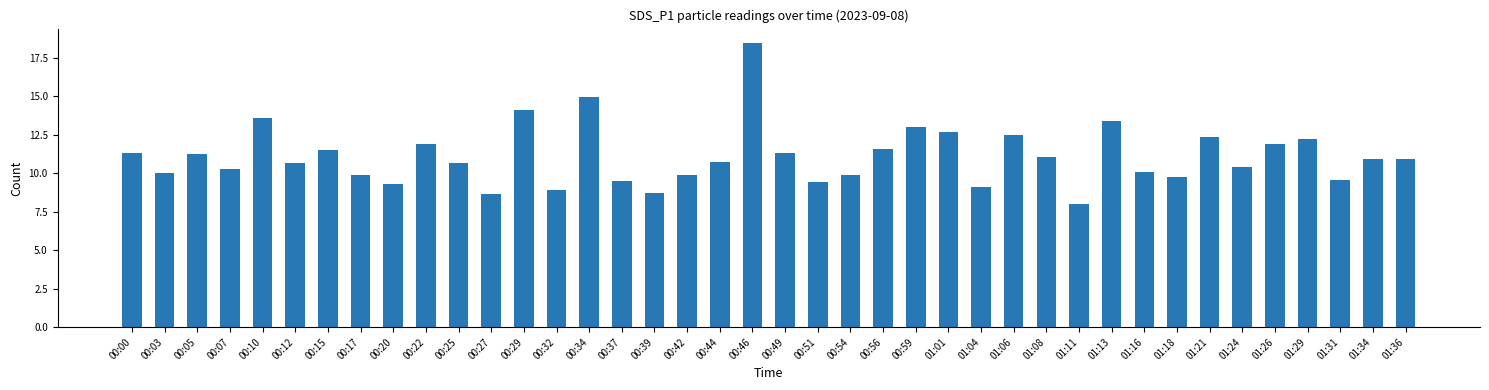

At which category does the chart reach its peak across all series?

00:46